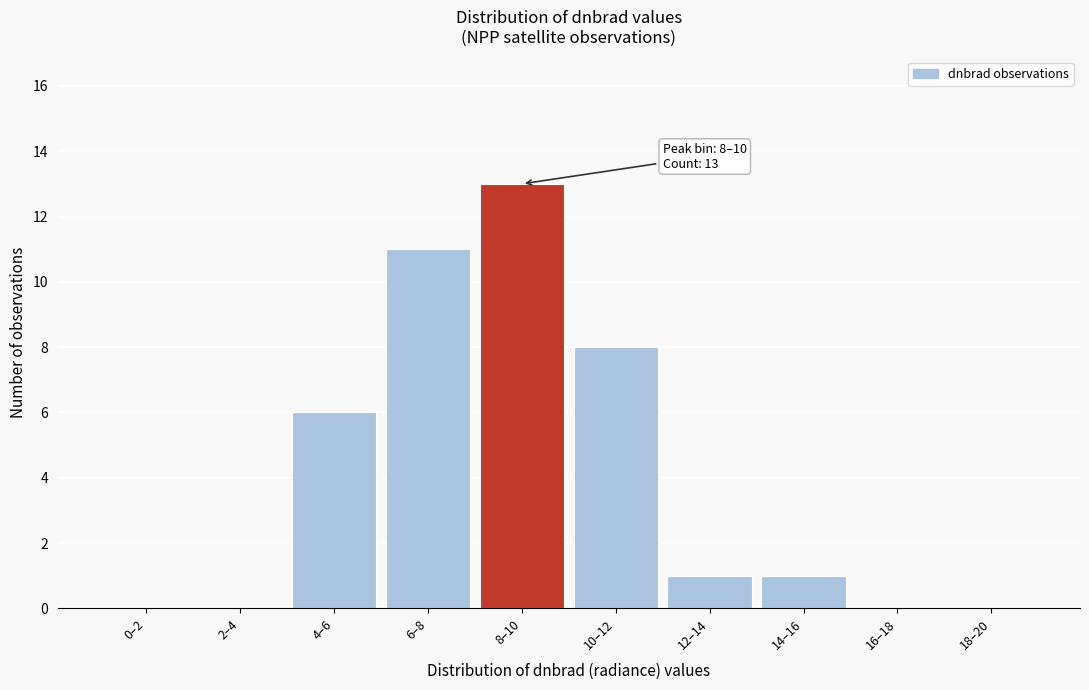

Reading left to right, what are all the values shown in this chart?

0–2=0	2–4=0	4–6=6	6–8=11	8–10=13	10–12=8	12–14=1	14–16=1	16–18=0	18–20=0